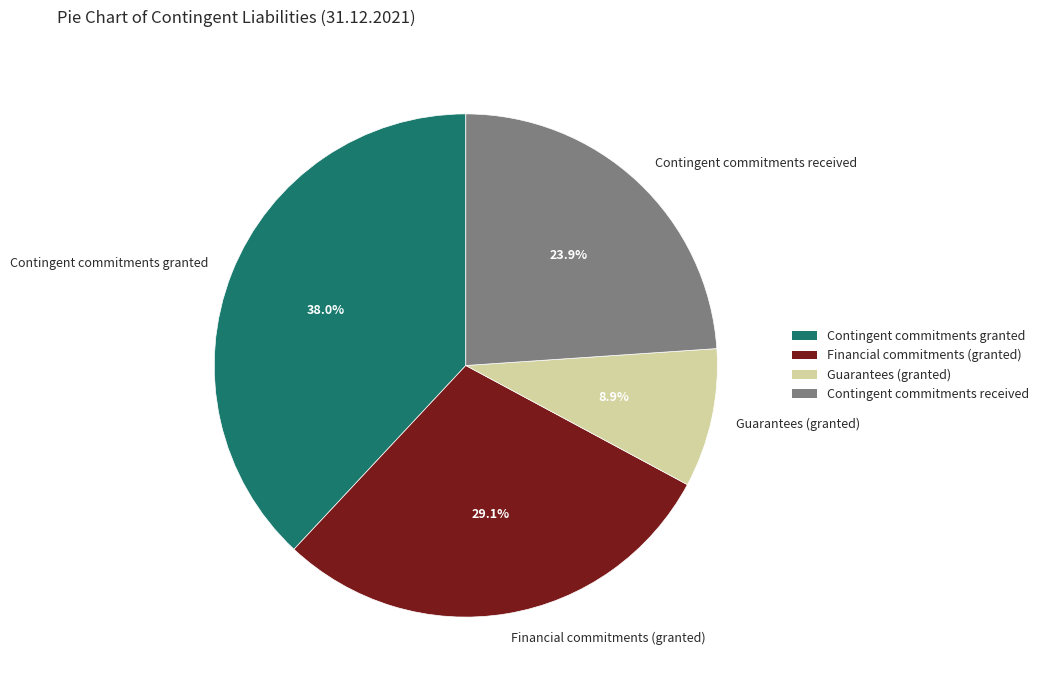

Is Guarantees (granted) the majority of the pie?

No